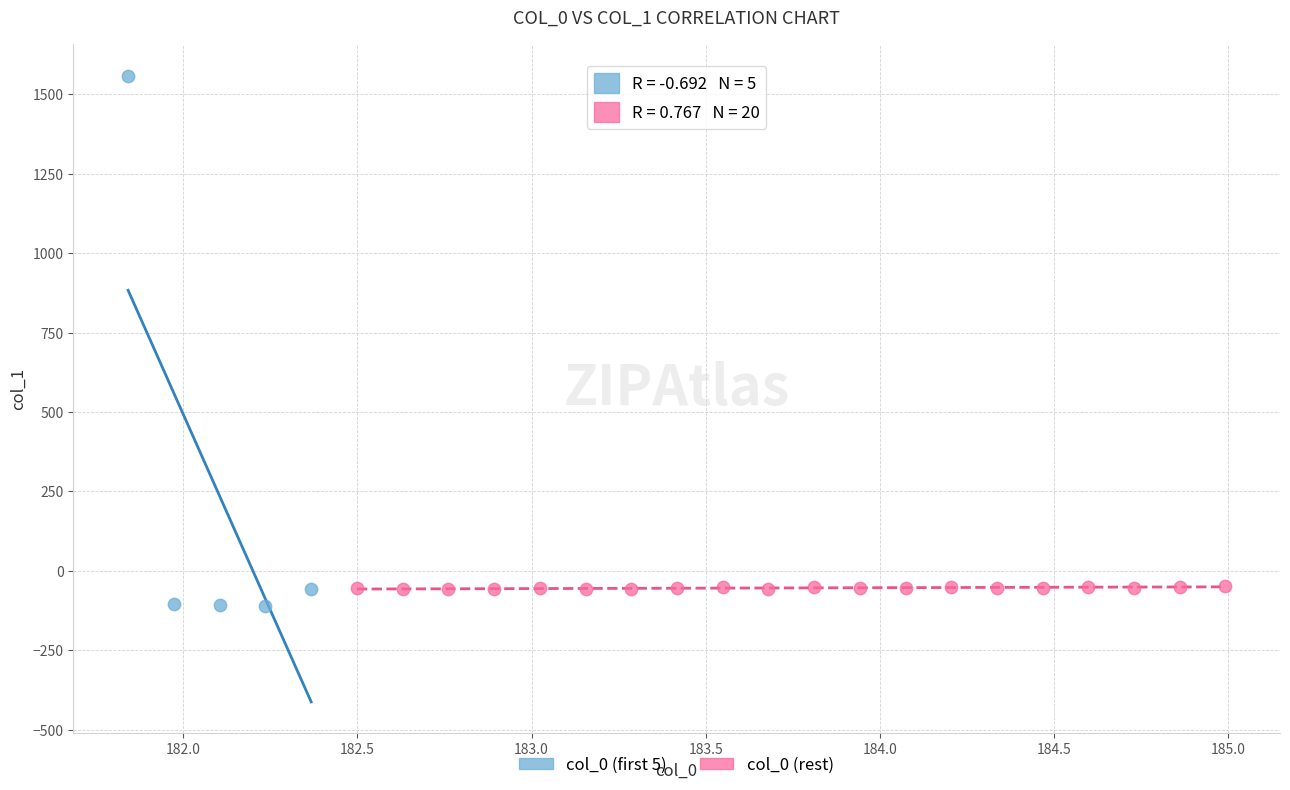

Which series has the largest Y range (max minus min)?

col_0 (first 5)